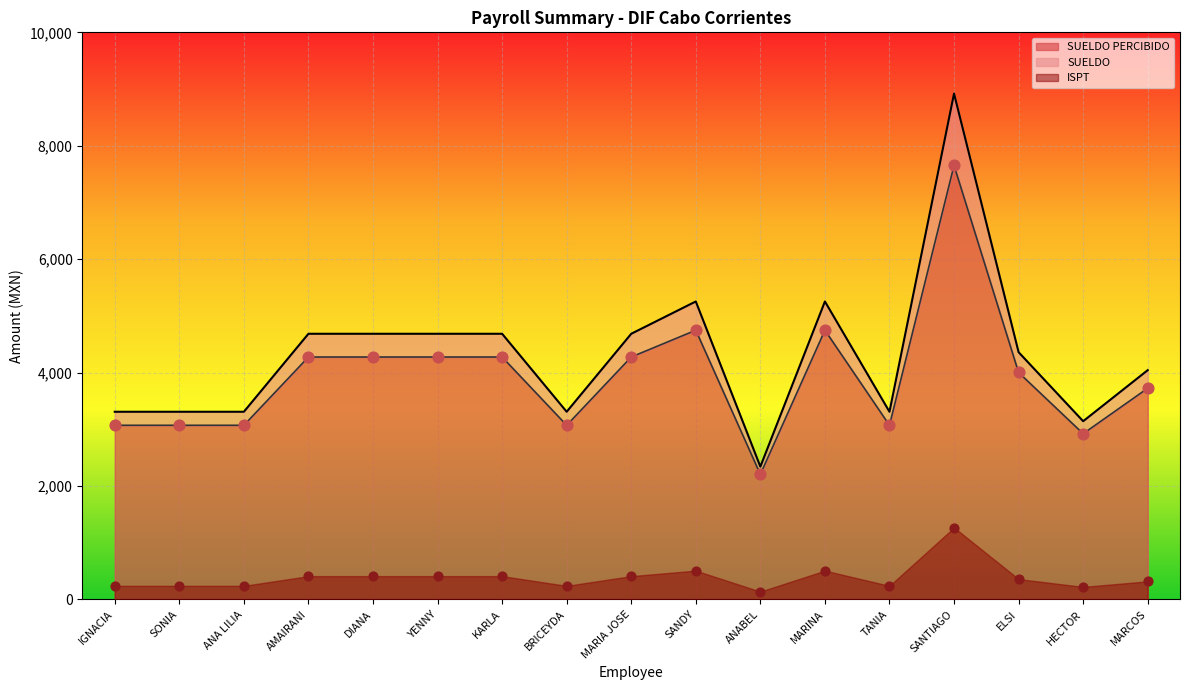

What is the total value across all series at ANA LILIA?

6617.1